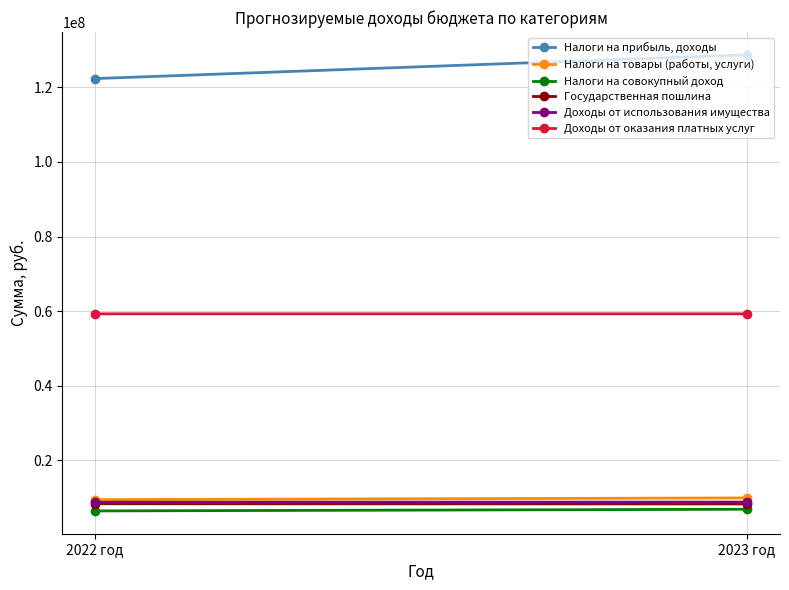

Reading left to right, extract all data points from this chart.

Налоги на прибыль, доходы: 2022 год=122329000	2023 год=128690000
Налоги на товары (работы, услуги): 2022 год=9483930	2023 год=9953140
Налоги на совокупный доход: 2022 год=6467000	2023 год=6912000
Государственная пошлина: 2022 год=8397000	2023 год=8331000
Доходы от использования имущества: 2022 год=8800000	2023 год=8840000
Доходы от оказания платных услуг: 2022 год=59285000	2023 год=59290000